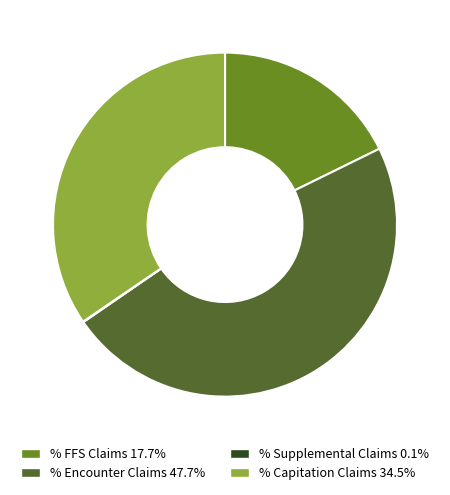

Approximately how many times larger is the value at % Encounter Claims 47.7% compared to % FFS Claims 17.7%?

2.7